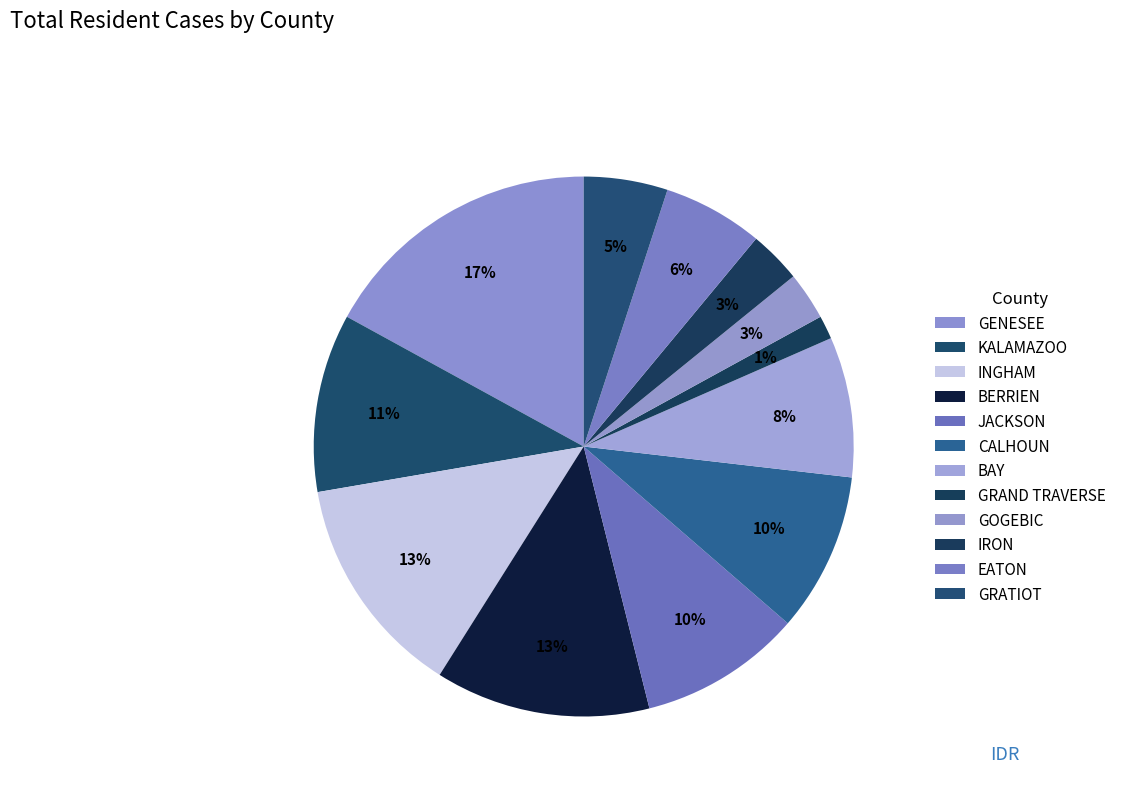

What is the ratio of the value at GENESEE to the value at BAY?

2.0